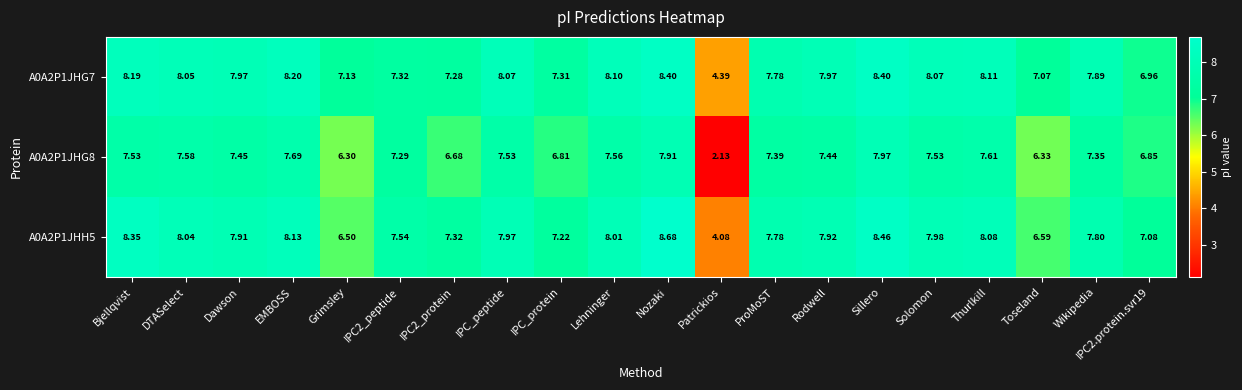

What is the total value across all series at Thurlkill?

23.8